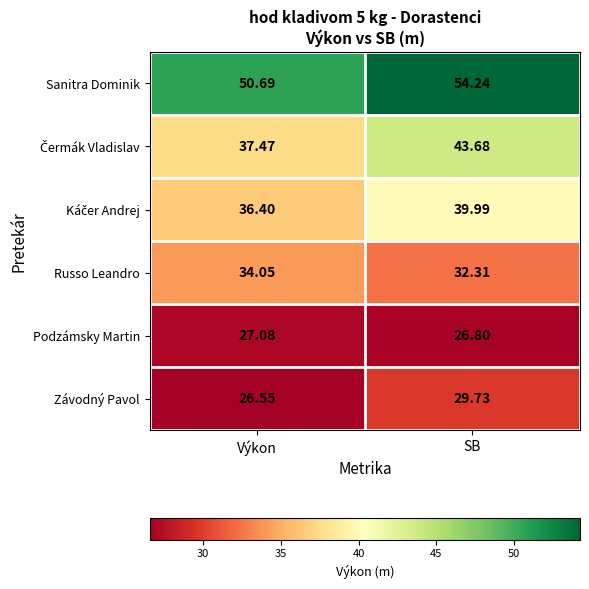

At which label is Russo Leandro closest to 33?

SB